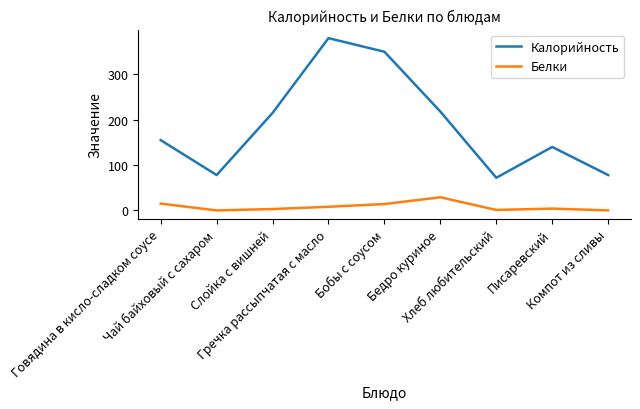

What is the greatest value displayed?

380